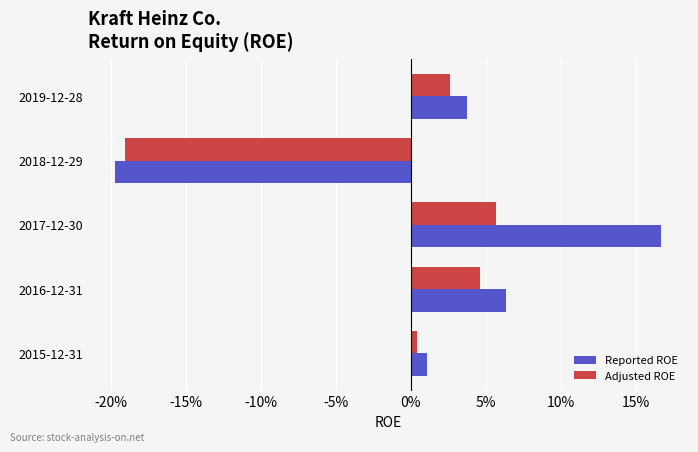

What are all the series names shown in the legend?

Reported ROE, Adjusted ROE